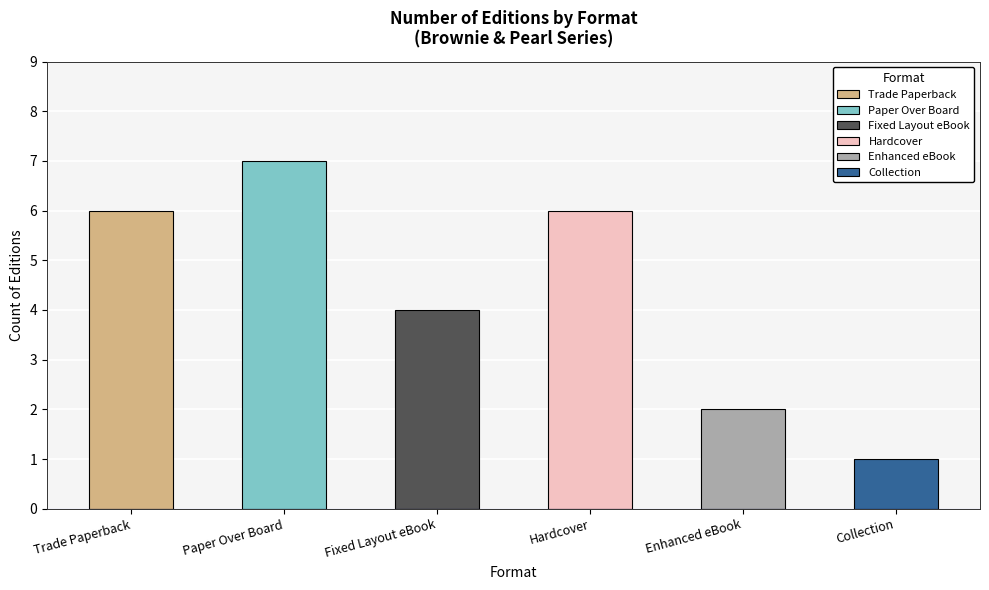

True or false: the data shows 1 at Enhanced eBook.

False